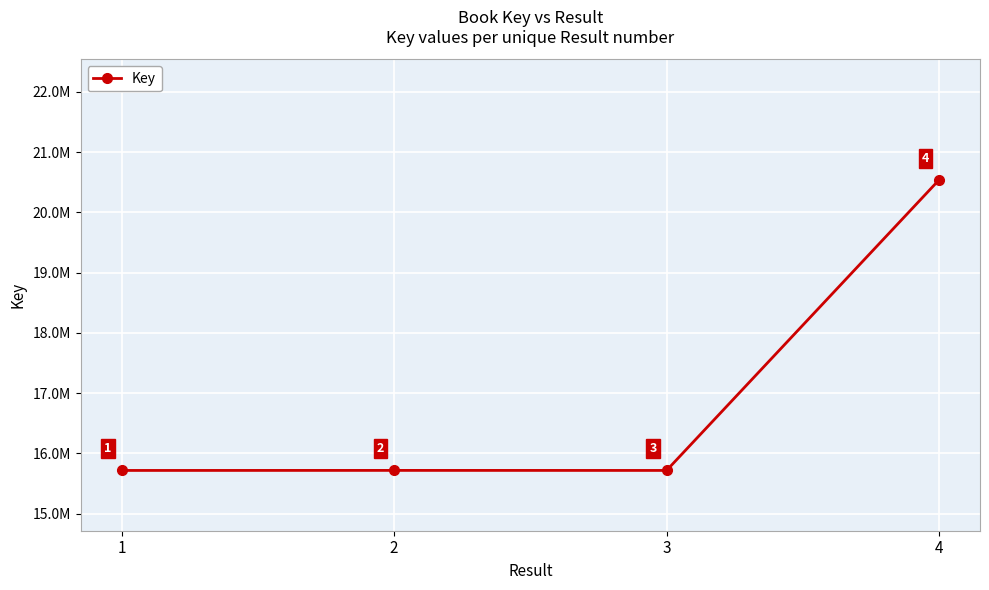

How many points are lower than both their immediate neighbors (excluding endpoints)?

1